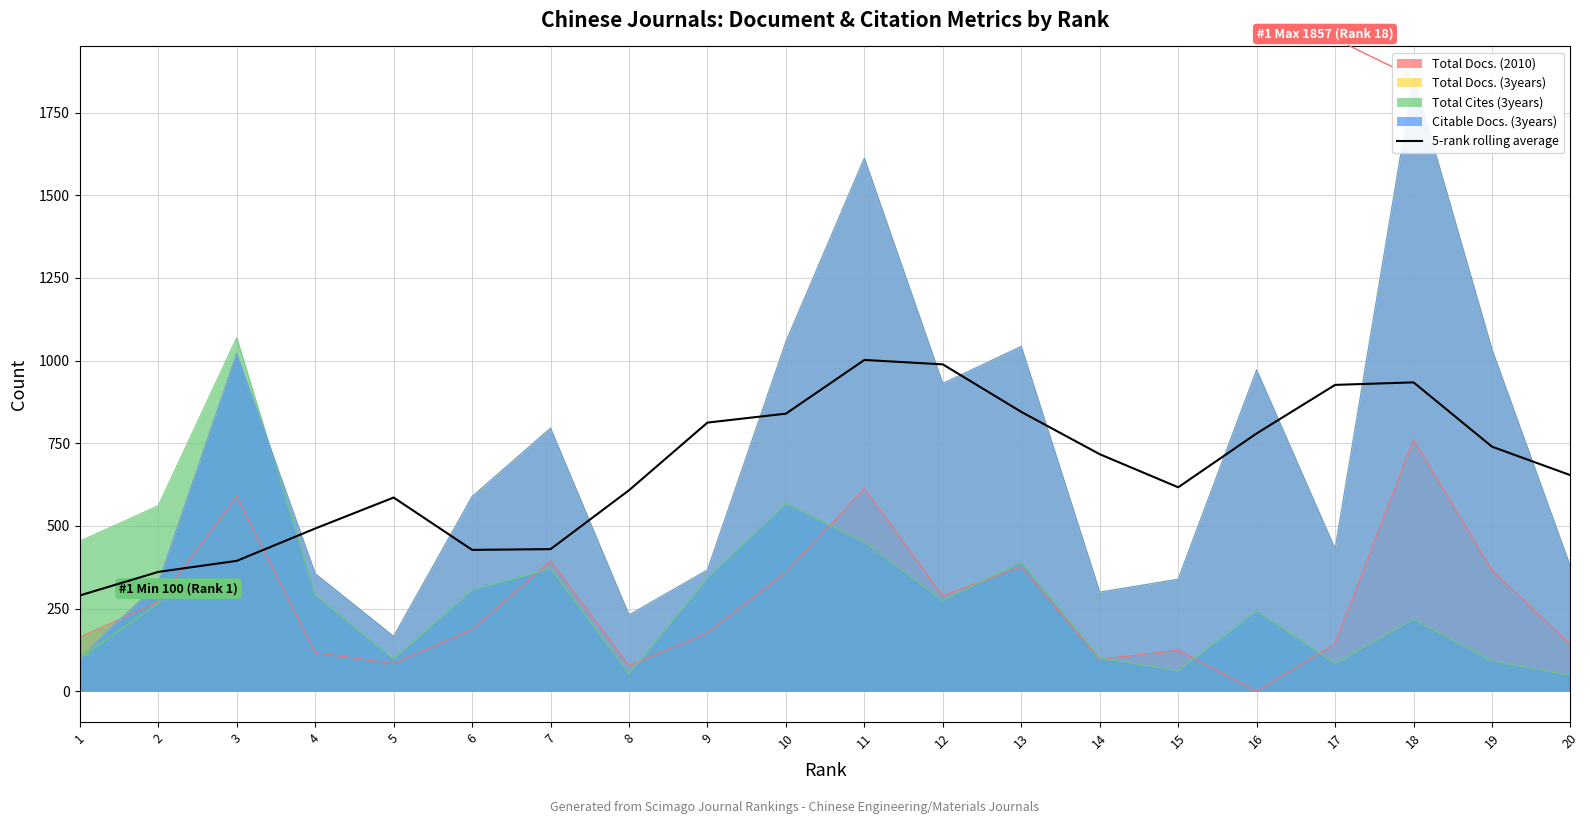

What is the value of the 5th point from the left?

586.0